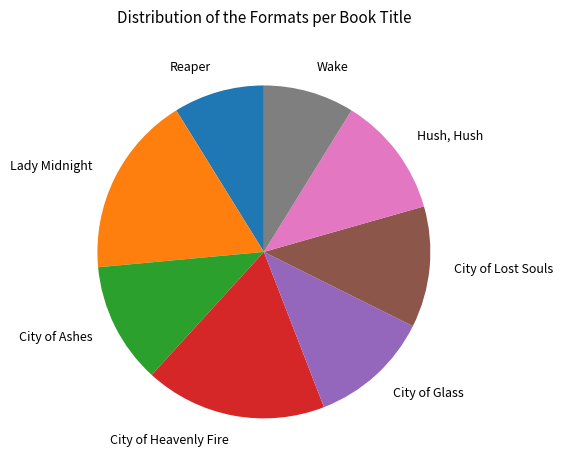

Is the sum of City of Ashes and City of Heavenly Fire greater than half?

No